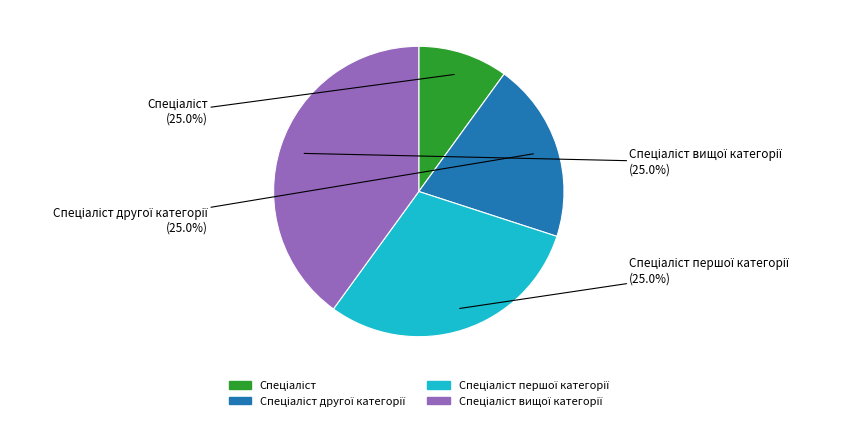

The Спеціаліст slice represents 10% of the pie. True or false?

True